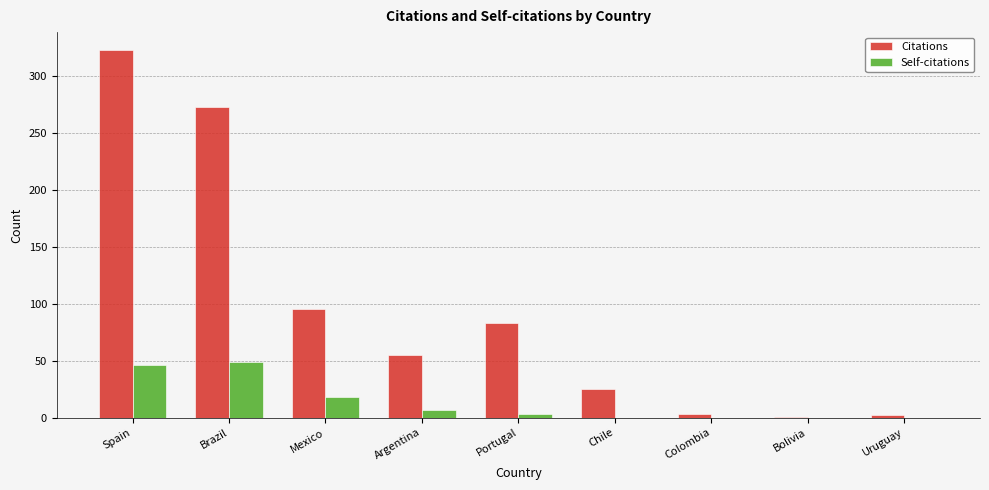

What is the maximum value shown in the chart?

322